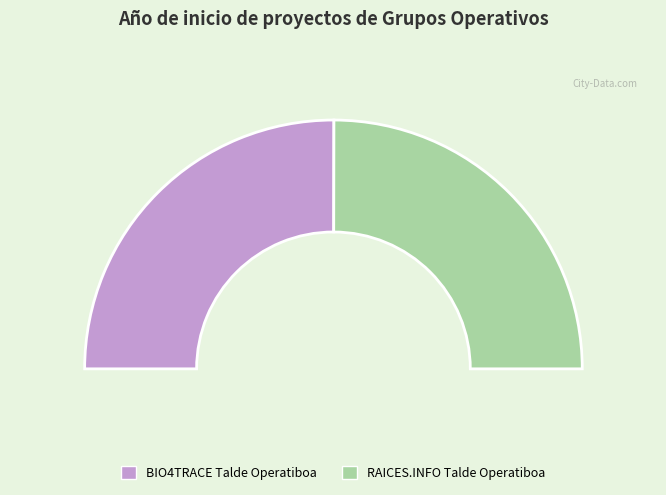

To the nearest percent, what portion does RAICES.INFO Talde Operatiboa represent?

50%